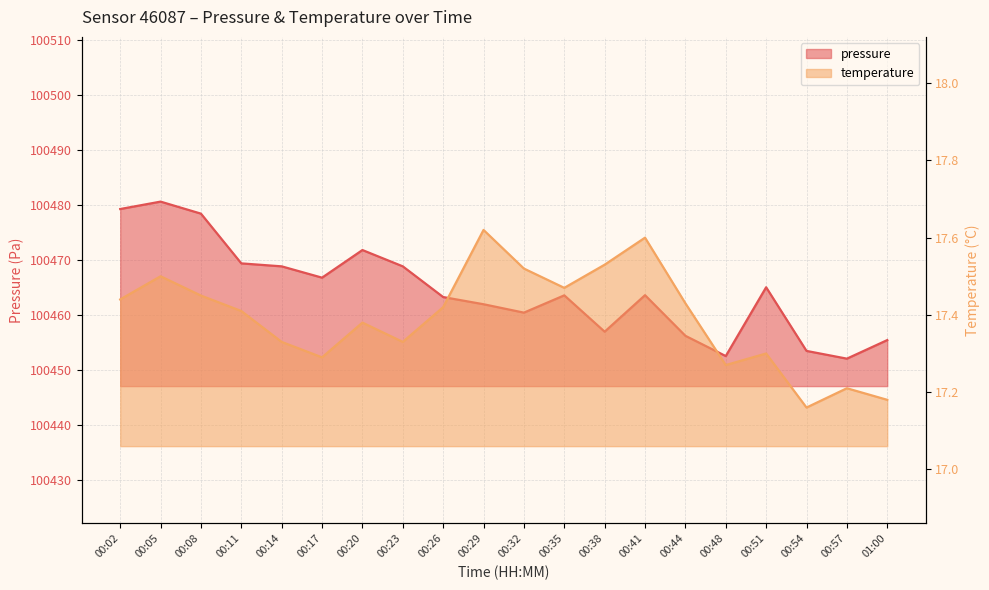

At which category is the sum across all series the highest?

00:05